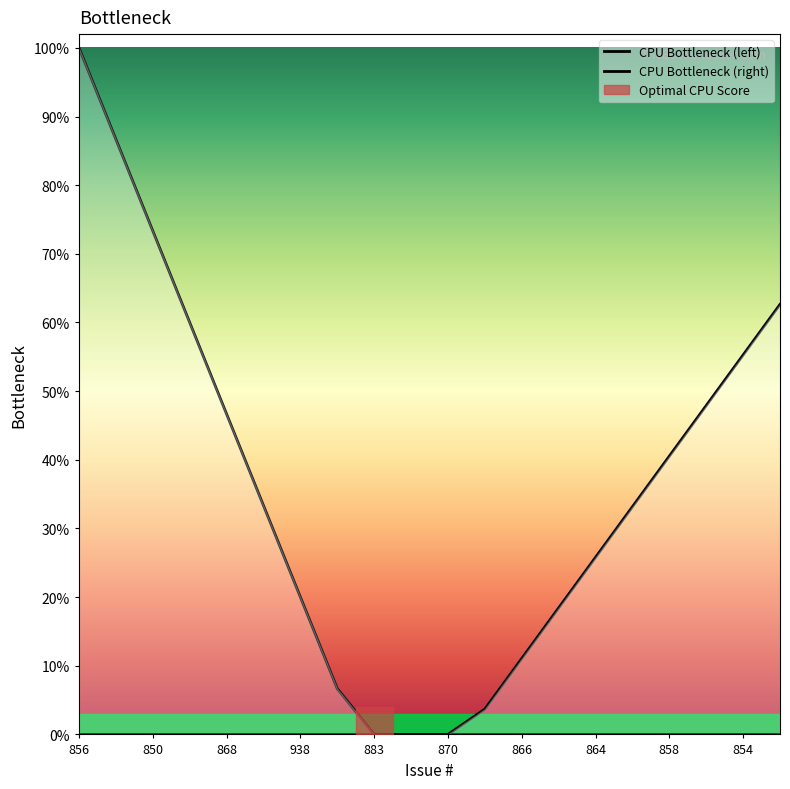

True or false: CPU Bottleneck (left) and CPU Bottleneck (right) intersect in this chart.

False